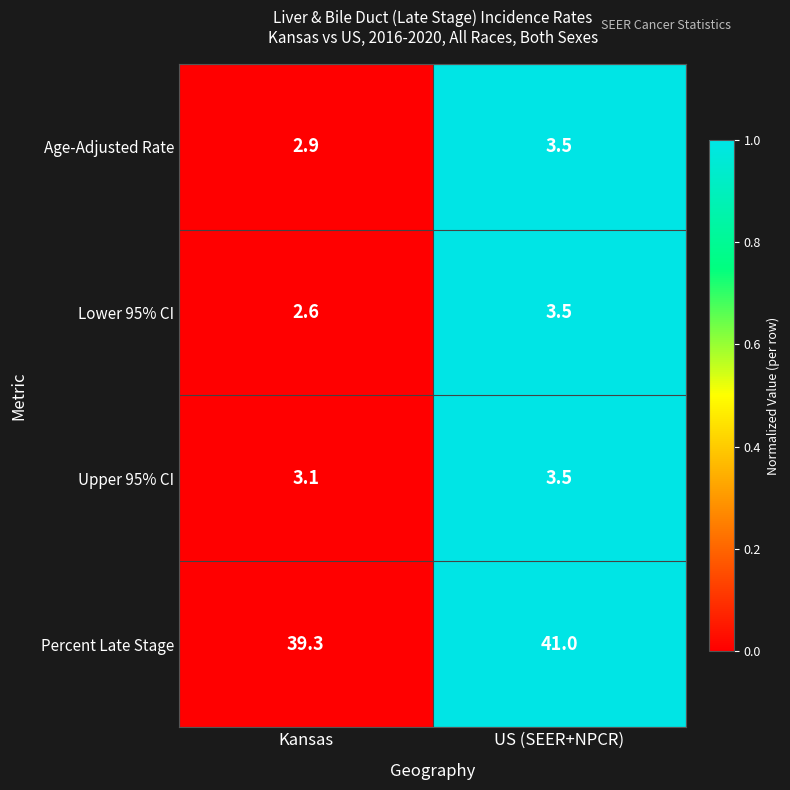

Which series has the widest spread of values?

Percent Late Stage